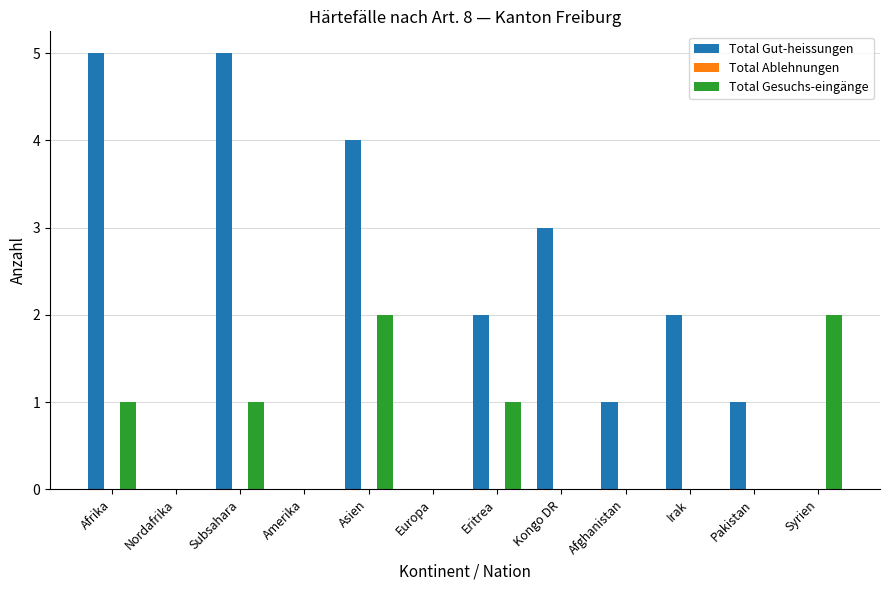

What is the maximum value shown in the chart?

5